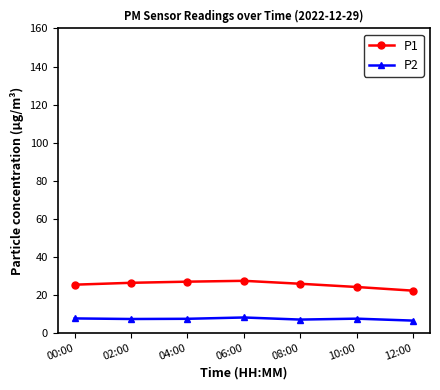

What is the difference between the highest and lowest values at 00:00?

17.7